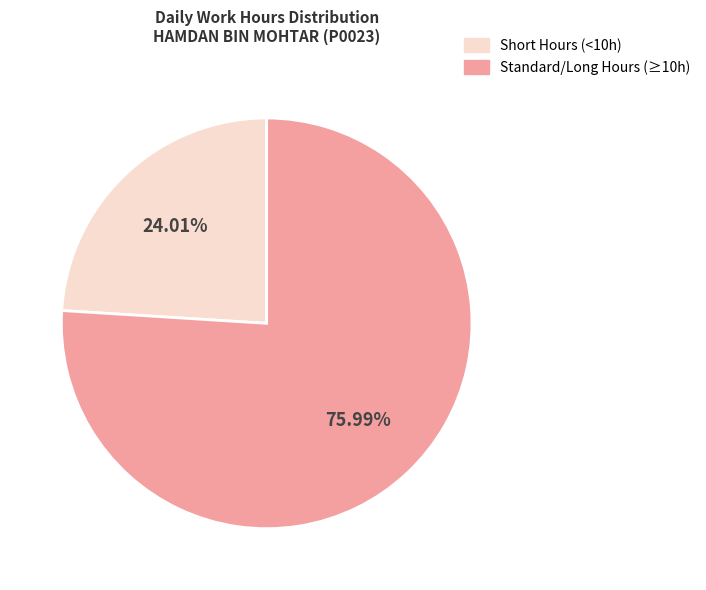

Is there a majority slice in this chart?

Yes